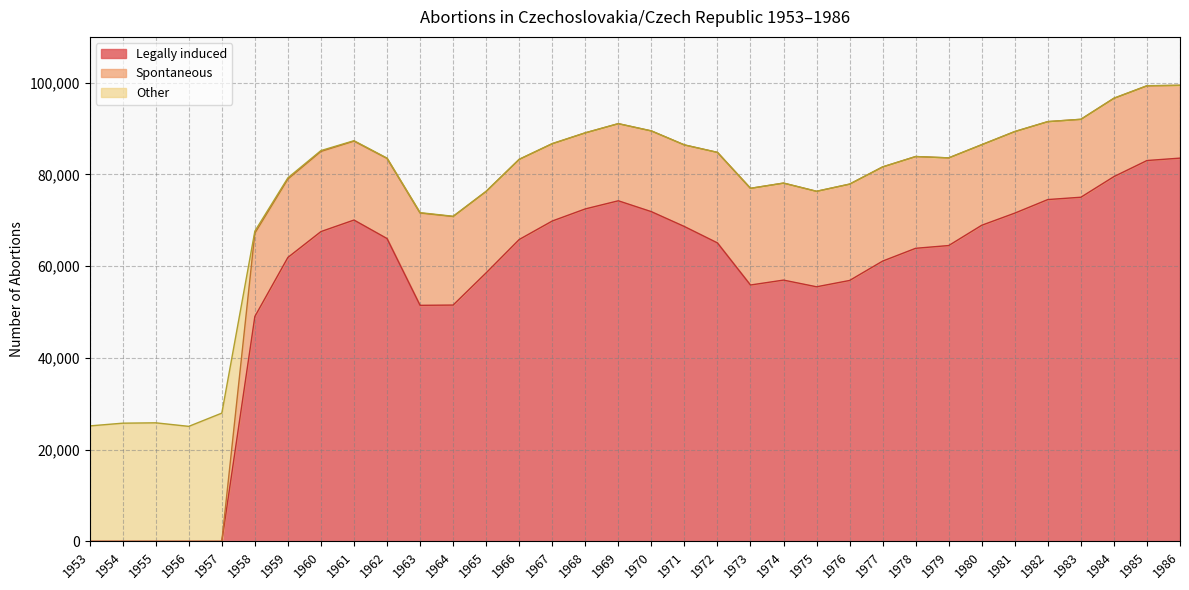

How many values in the Legally induced series are below 65079?

17